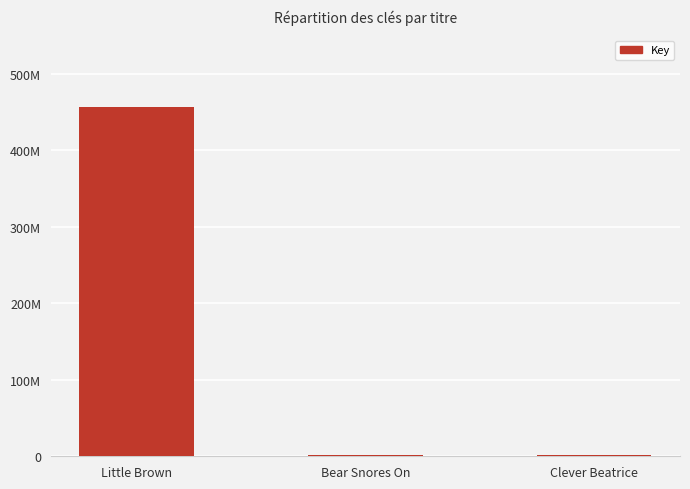

Reading left to right, what are all the values shown in this chart?

Little Brown=456574459	Bear Snores On=1565284	Clever Beatrice=1579293